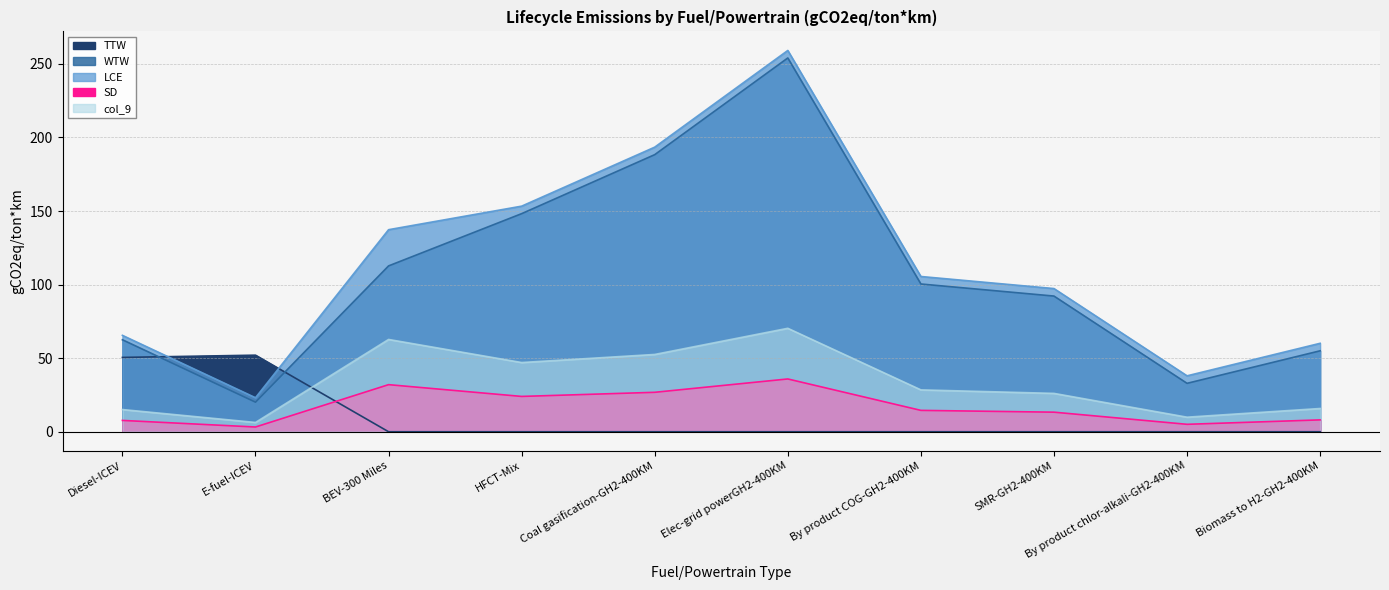

What is the sum of the SD values at Elec-grid powerGH2-400KM and Diesel-ICEV?

85.4